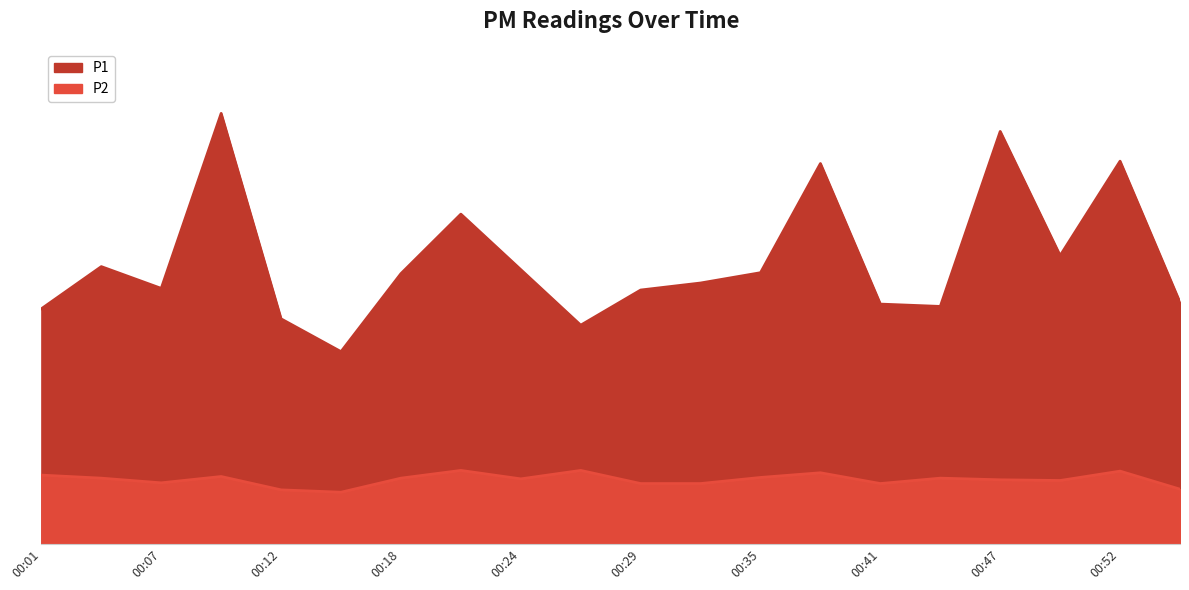

Rank the categories by P2 value from lowest to highest.

2023-10-09T00:15:44, 2023-10-09T00:12:57, 2023-10-09T00:55:48, 2023-10-09T00:29:58, 2023-10-09T00:32:45, 2023-10-09T00:41:30, 2023-10-09T00:07:15, 2023-10-09T00:50:07, 2023-10-09T00:47:07, 2023-10-09T00:24:19, 2023-10-09T00:04:28, 2023-10-09T00:18:38, 2023-10-09T00:44:20, 2023-10-09T00:35:46, 2023-10-09T00:10:02, 2023-10-09T00:01:38, 2023-10-09T00:38:40, 2023-10-09T00:52:57, 2023-10-09T00:21:31, 2023-10-09T00:27:09